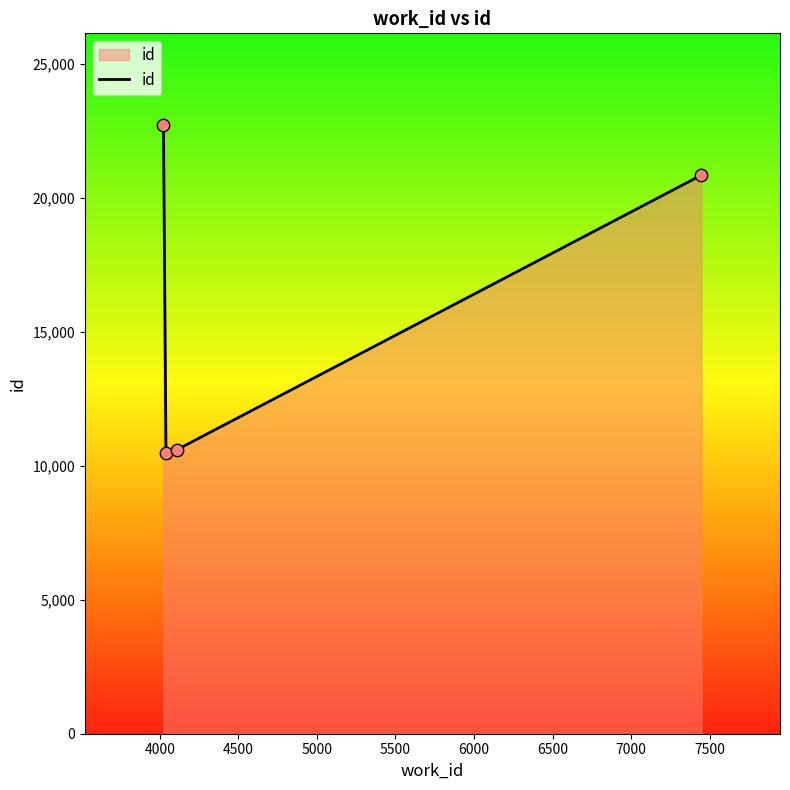

What is the smallest value displayed?

10469